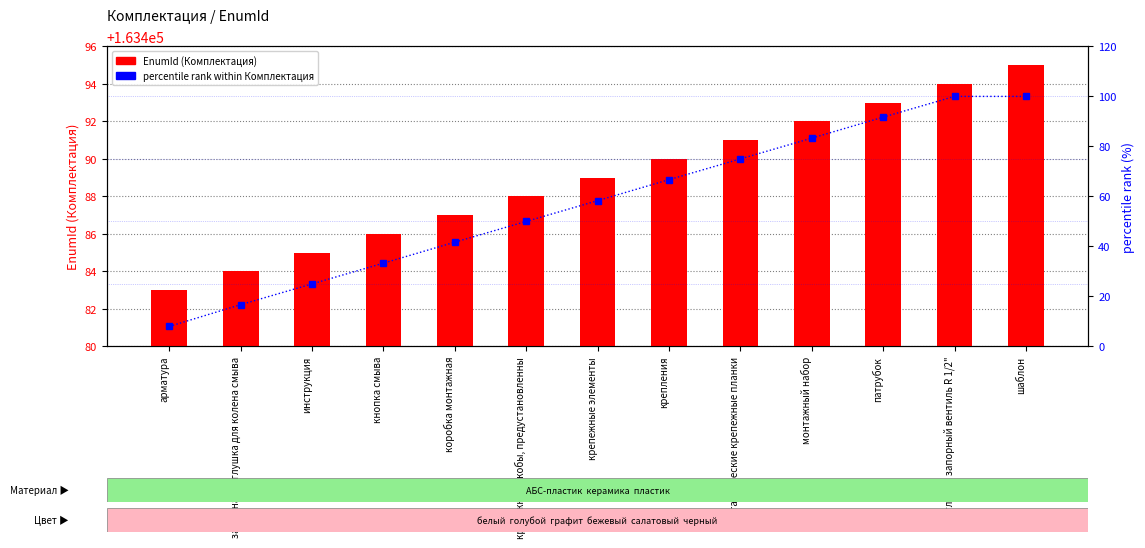

What is the total value across all series at коробка монтажная?

163528.7